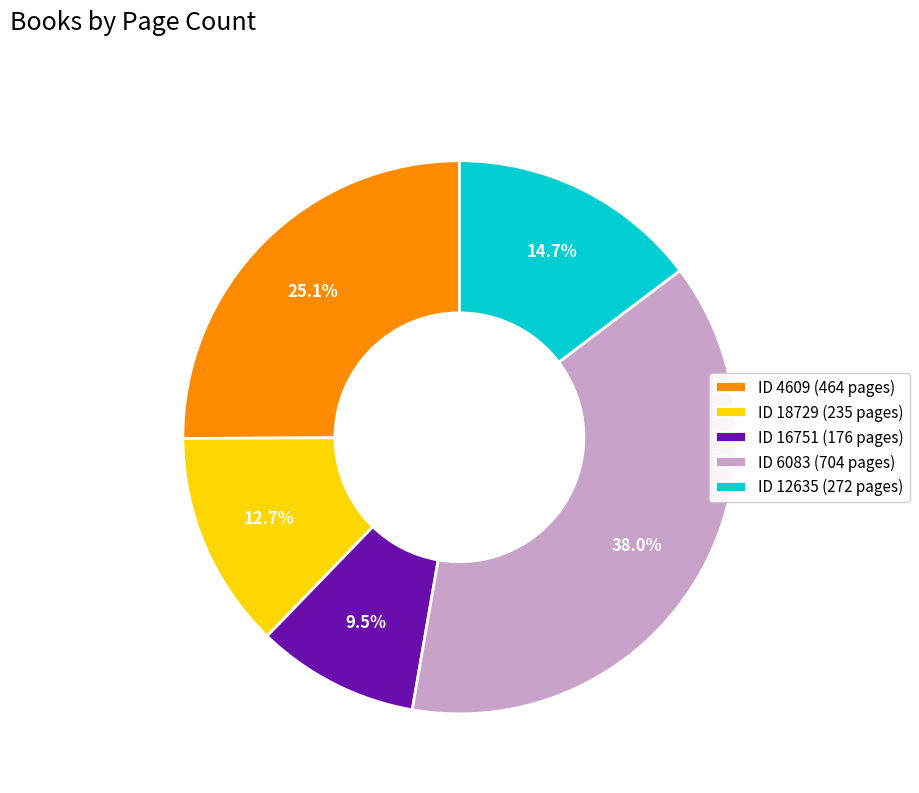

How many segments does this pie chart have?

5